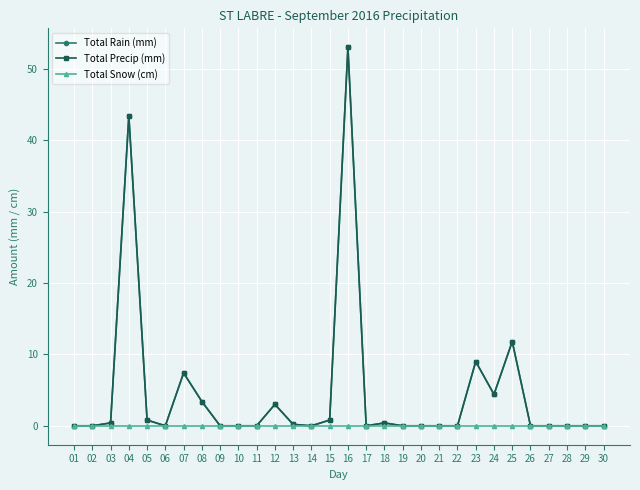

True or false: Total Snow (cm) has more than 2 interior local peaks.

False